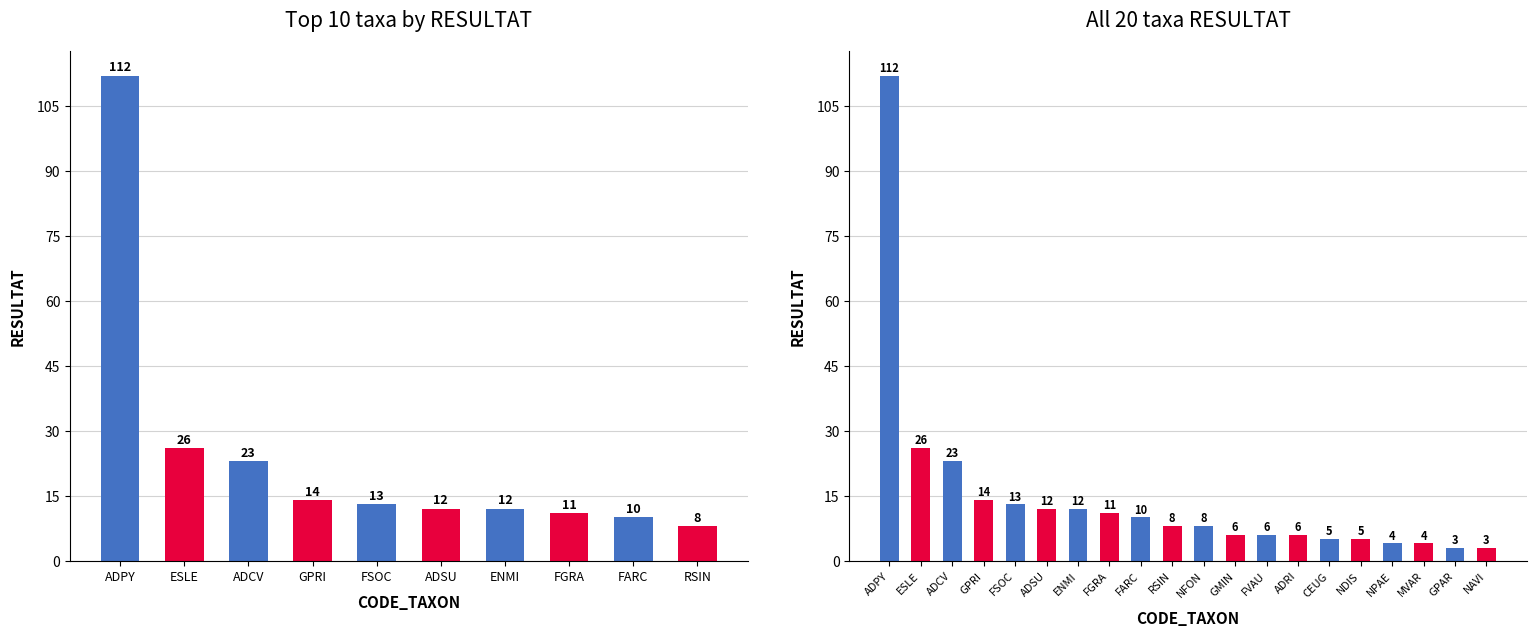

What is the ratio of the value at ESLE to the value at GPAR?

8.7